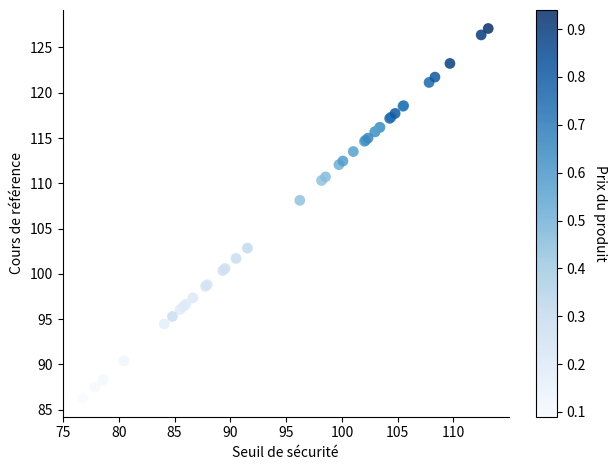

What Y value in the scatter plot is closest to 106?

108.1